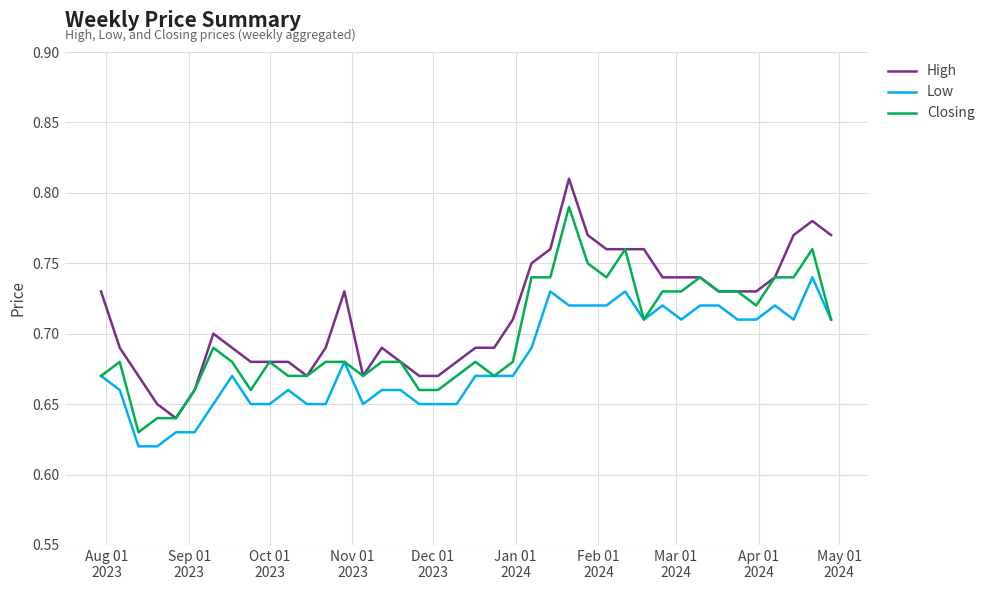

Which series has the widest spread of values?

High